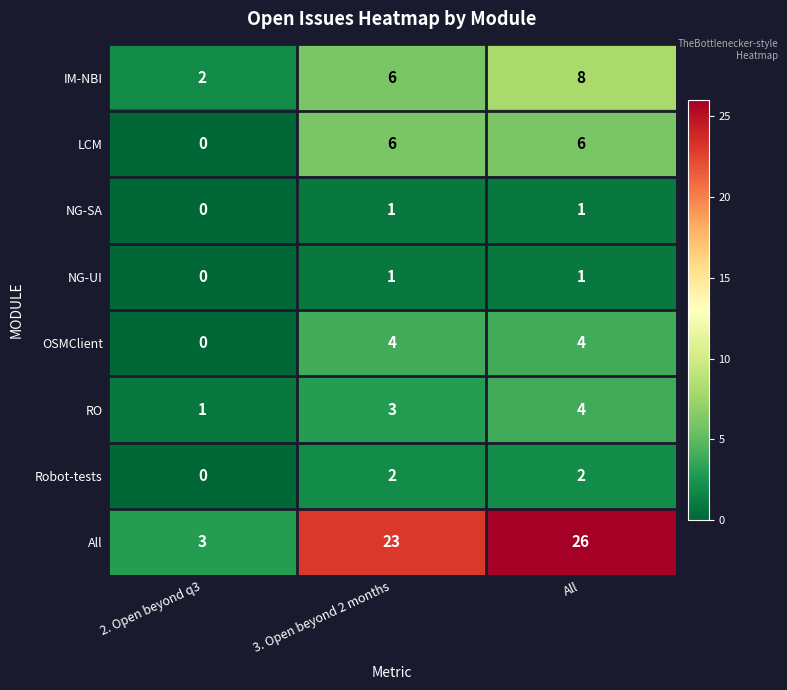

How many data points in All are less than 23?

1